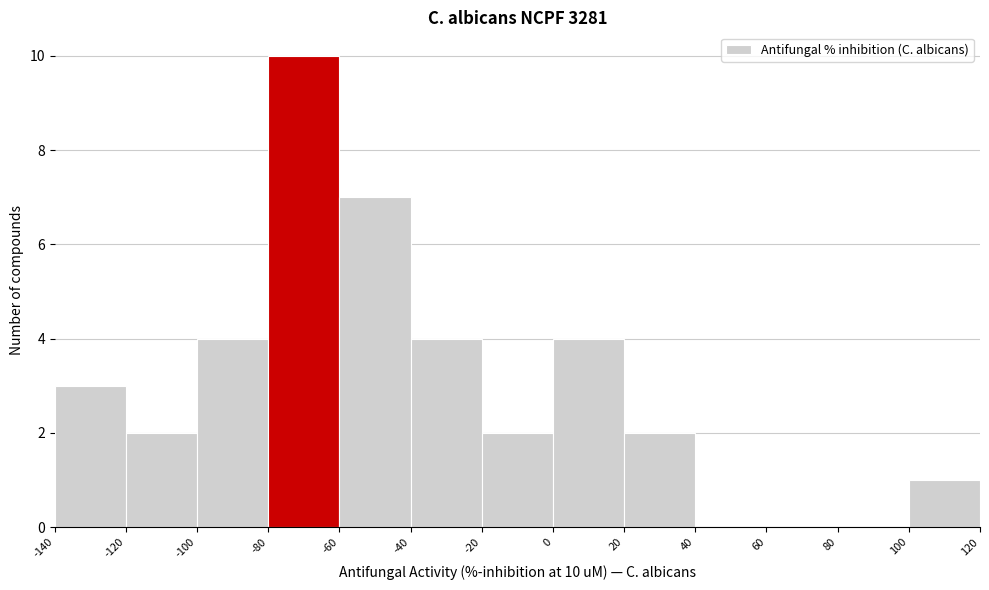

Which range on the x-axis has the tallest bar?

-80 to -60